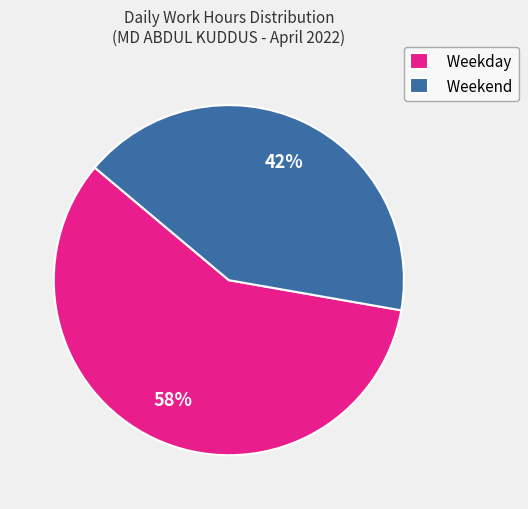

Is it true that Weekend is 30% of the pie?

False